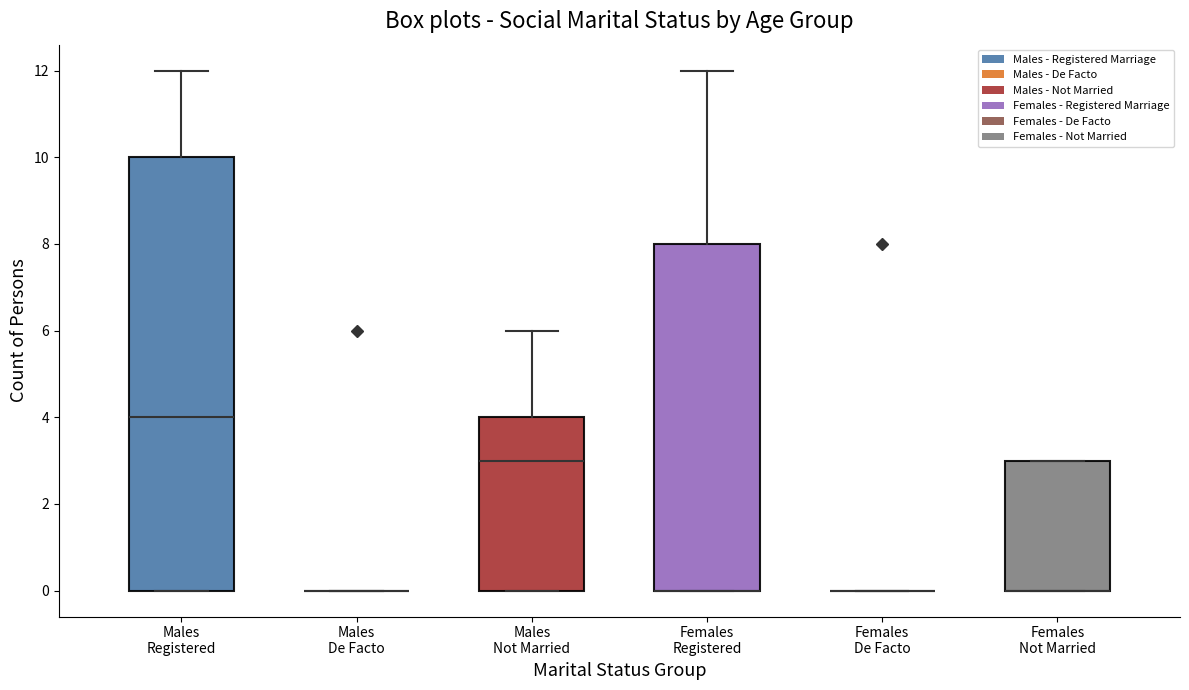

Where is the lower edge of the box for Females Not Married on the y-axis? The values are not printed on the chart, so give them approximately, as read against the axis.

0